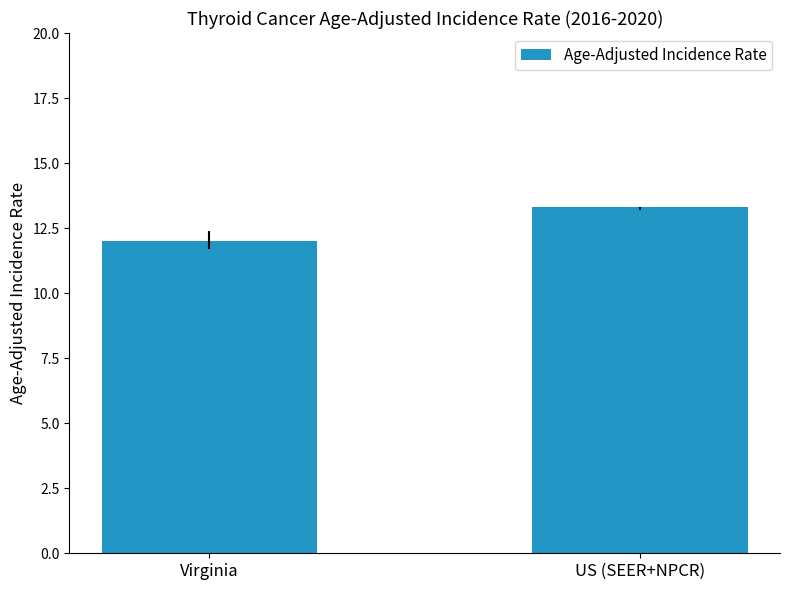

The value at Virginia is 20.7. True or false?

False